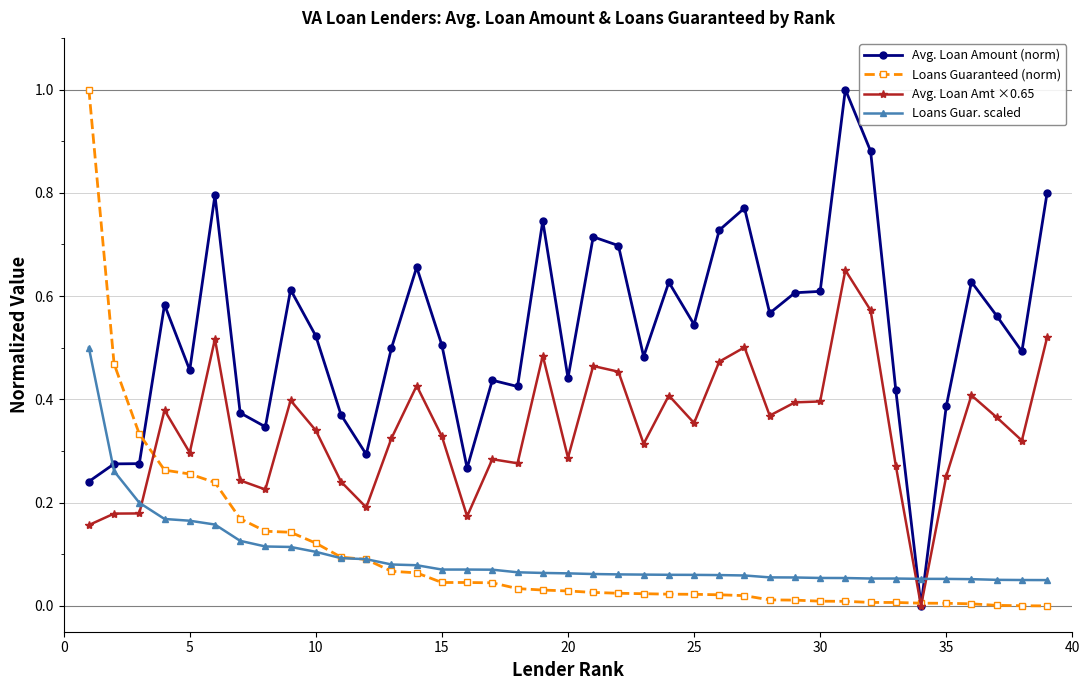

What is the highest value of the Loans Guaranteed (norm) series?

1.0